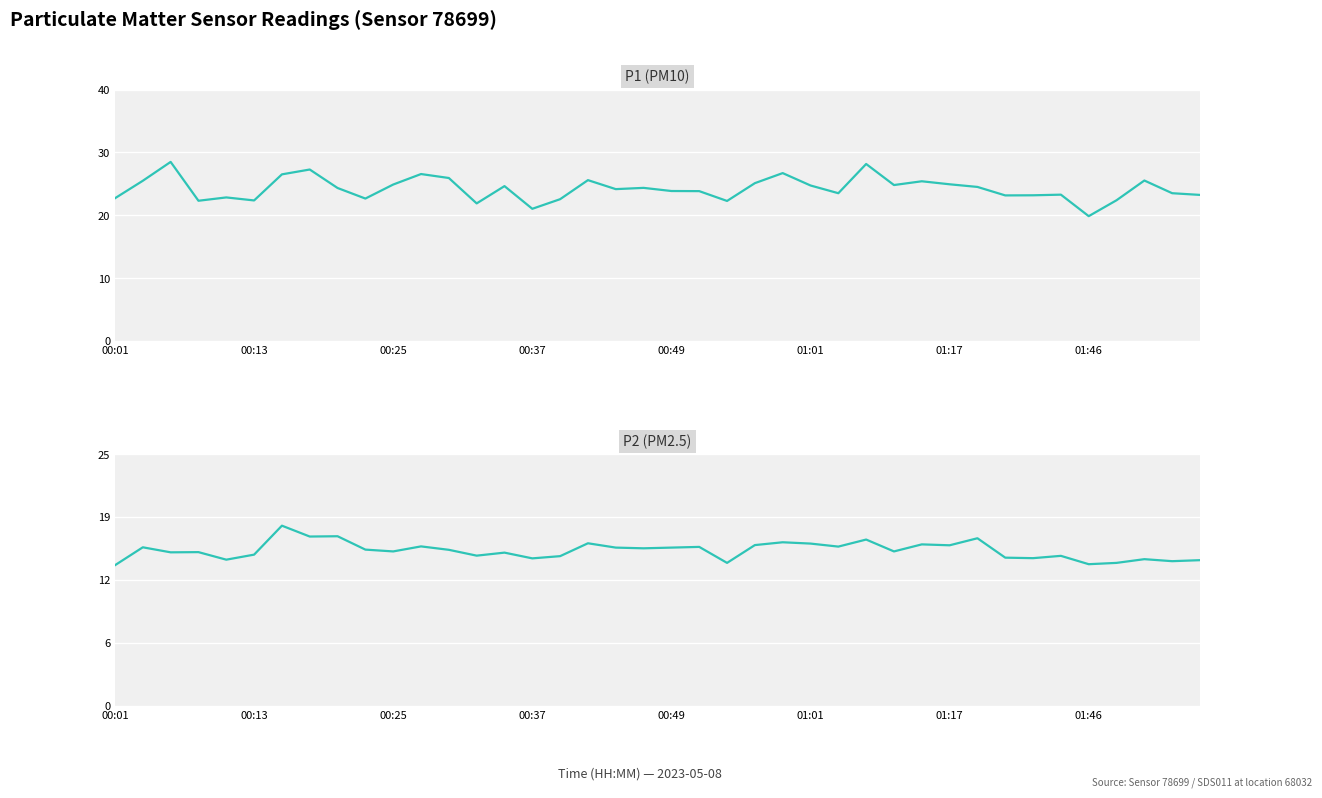

True or false: P1 (PM10) and P2 (PM2.5) cross at least once.

False